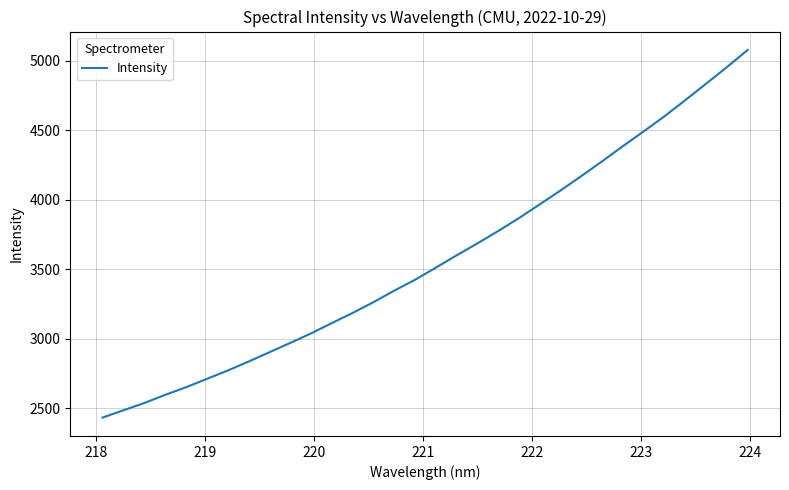

True or false: there are more than 2 points higher than both neighbors.

False